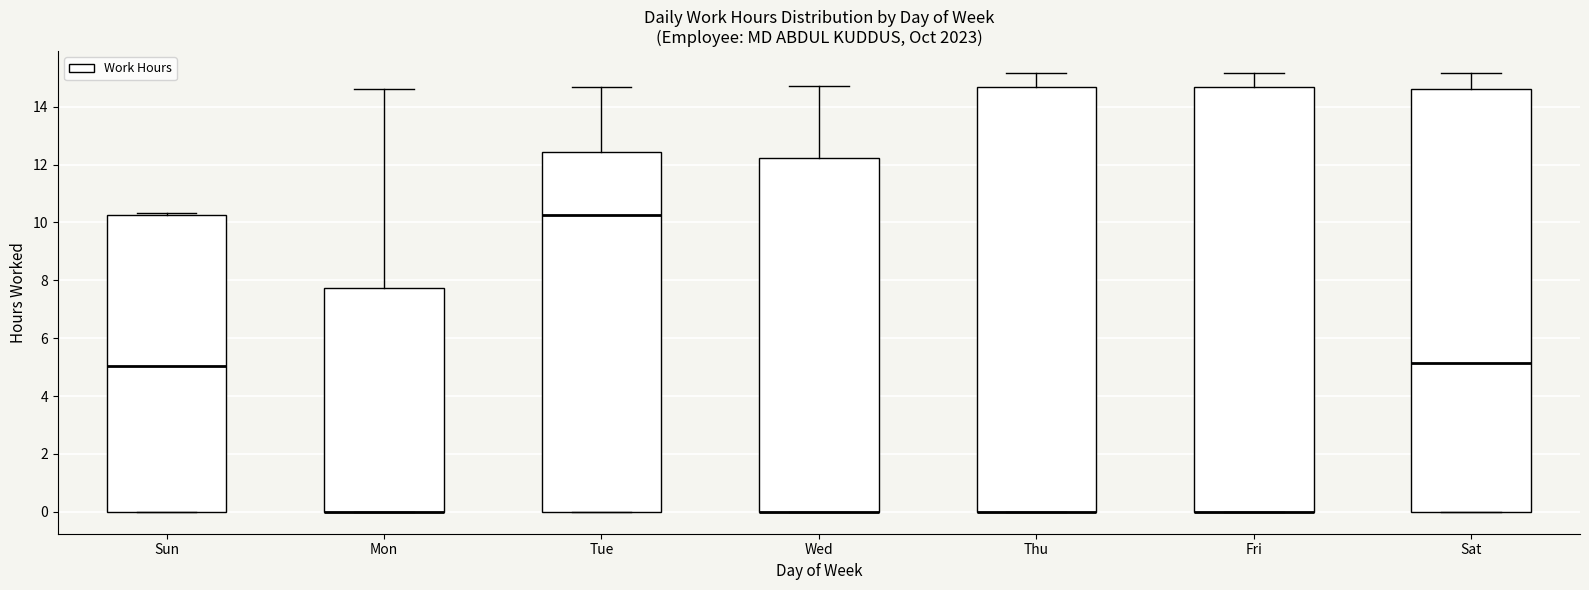

Reading left to right, transcribe this box plot: for each box, give where its median line is, the range the box spans, and where its two whiskers end, as read against the y-axis. The values are not printed on the chart, so give them approximately, as read against the axis.

Sun: median 5.0, box 0.0 to 10.2, whiskers 0.0 to 10.4
Mon: median 0.0 (drawn on the box's lower edge), box 0.0 to 7.8, whiskers 0.0 to 14.6
Tue: median 10.2, box 0.0 to 12.4, whiskers 0.0 to 14.6
Wed: median 0.0 (drawn on the box's lower edge), box 0.0 to 12.2, whiskers 0.0 to 14.8
Thu: median 0.0 (drawn on the box's lower edge), box 0.0 to 14.6, whiskers 0.0 to 15.2
Fri: median 0.0 (drawn on the box's lower edge), box 0.0 to 14.6, whiskers 0.0 to 15.2
Sat: median 5.2, box 0.0 to 14.6, whiskers 0.0 to 15.2